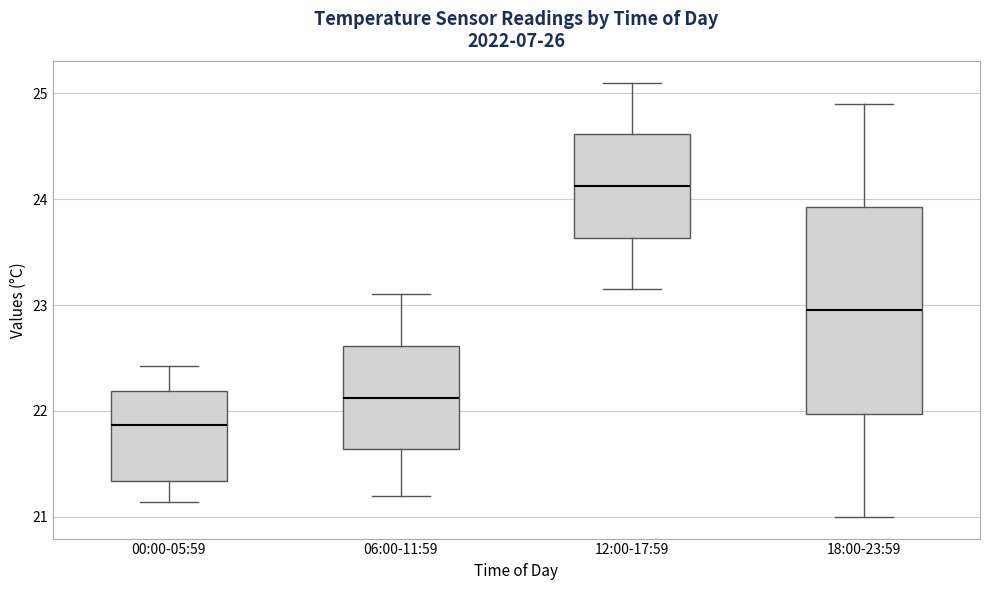

Where is the upper edge of the box for 06:00-11:59 on the y-axis? The values are not printed on the chart, so give them approximately, as read against the axis.

22.6